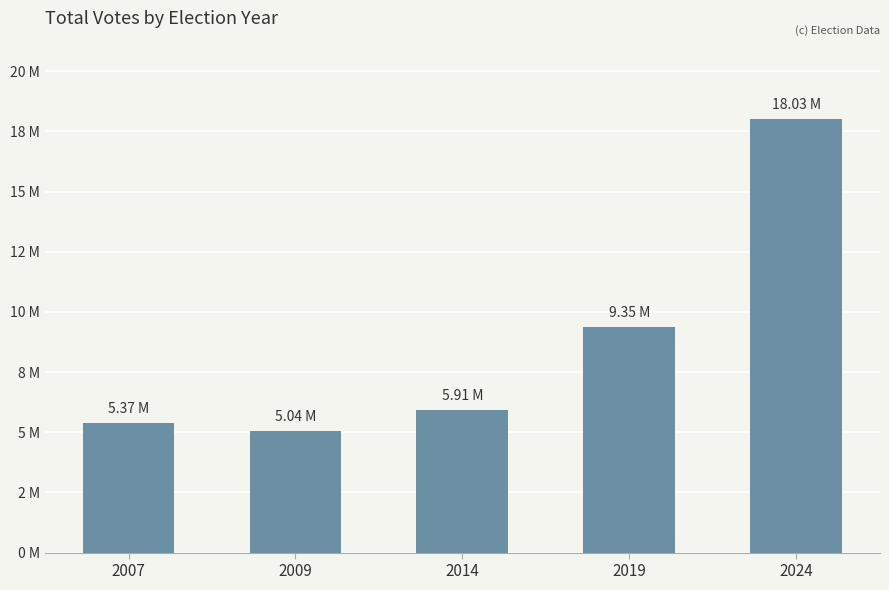

What is the greatest value displayed?

18025329